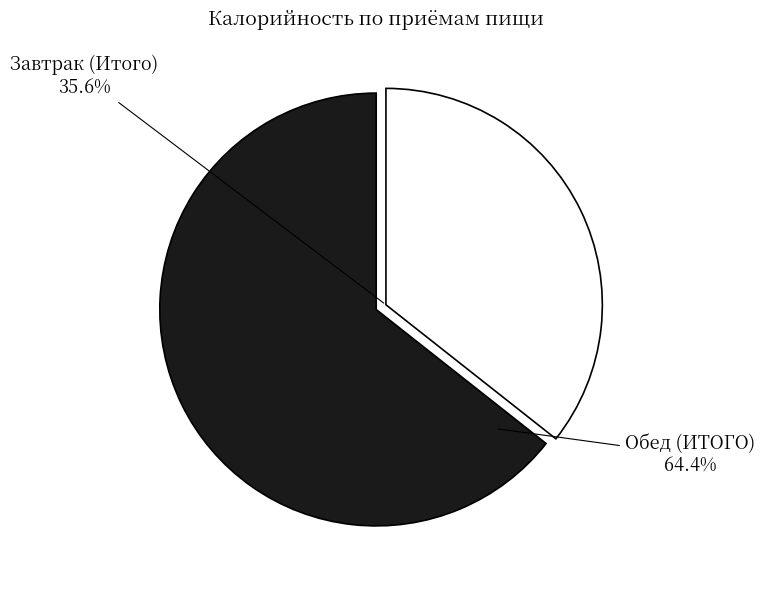

Which slice is the largest?

Обед (ИТОГО)